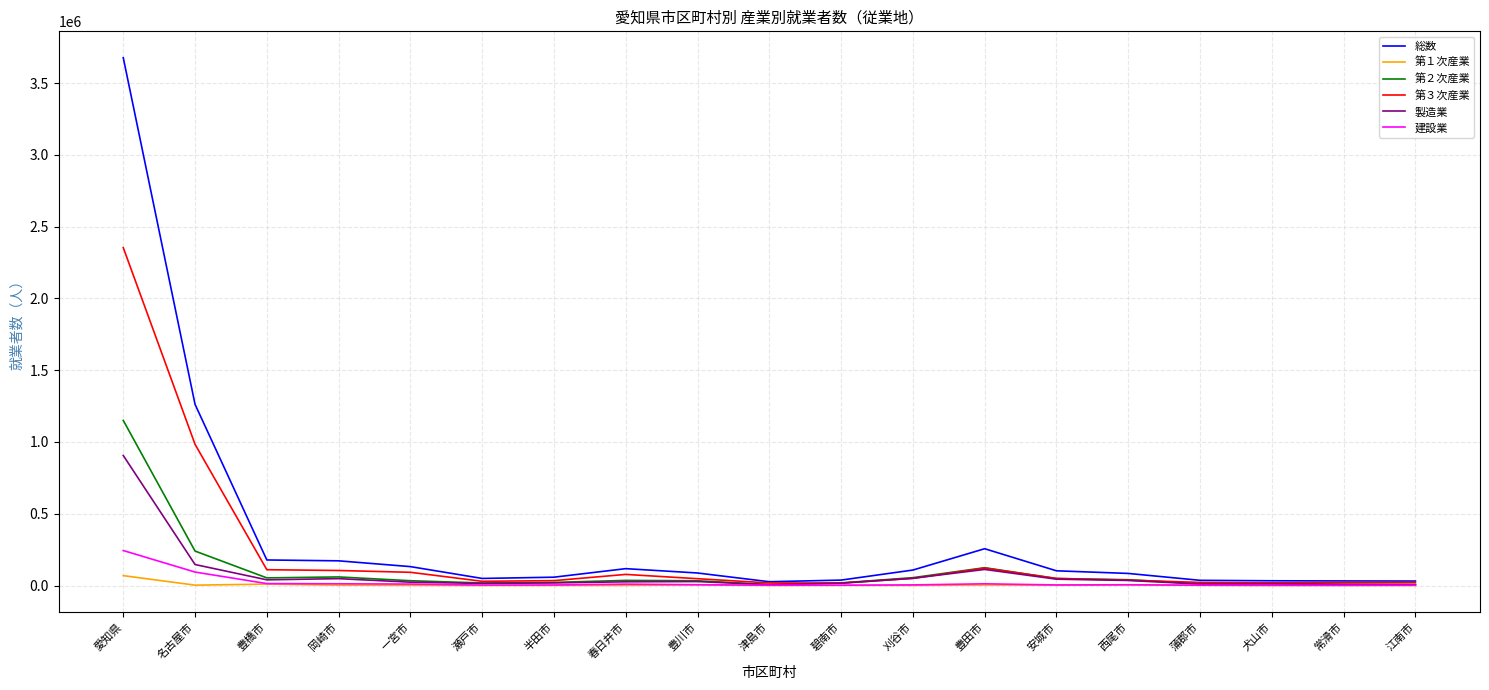

Which series has the largest range (max minus min)?

総数